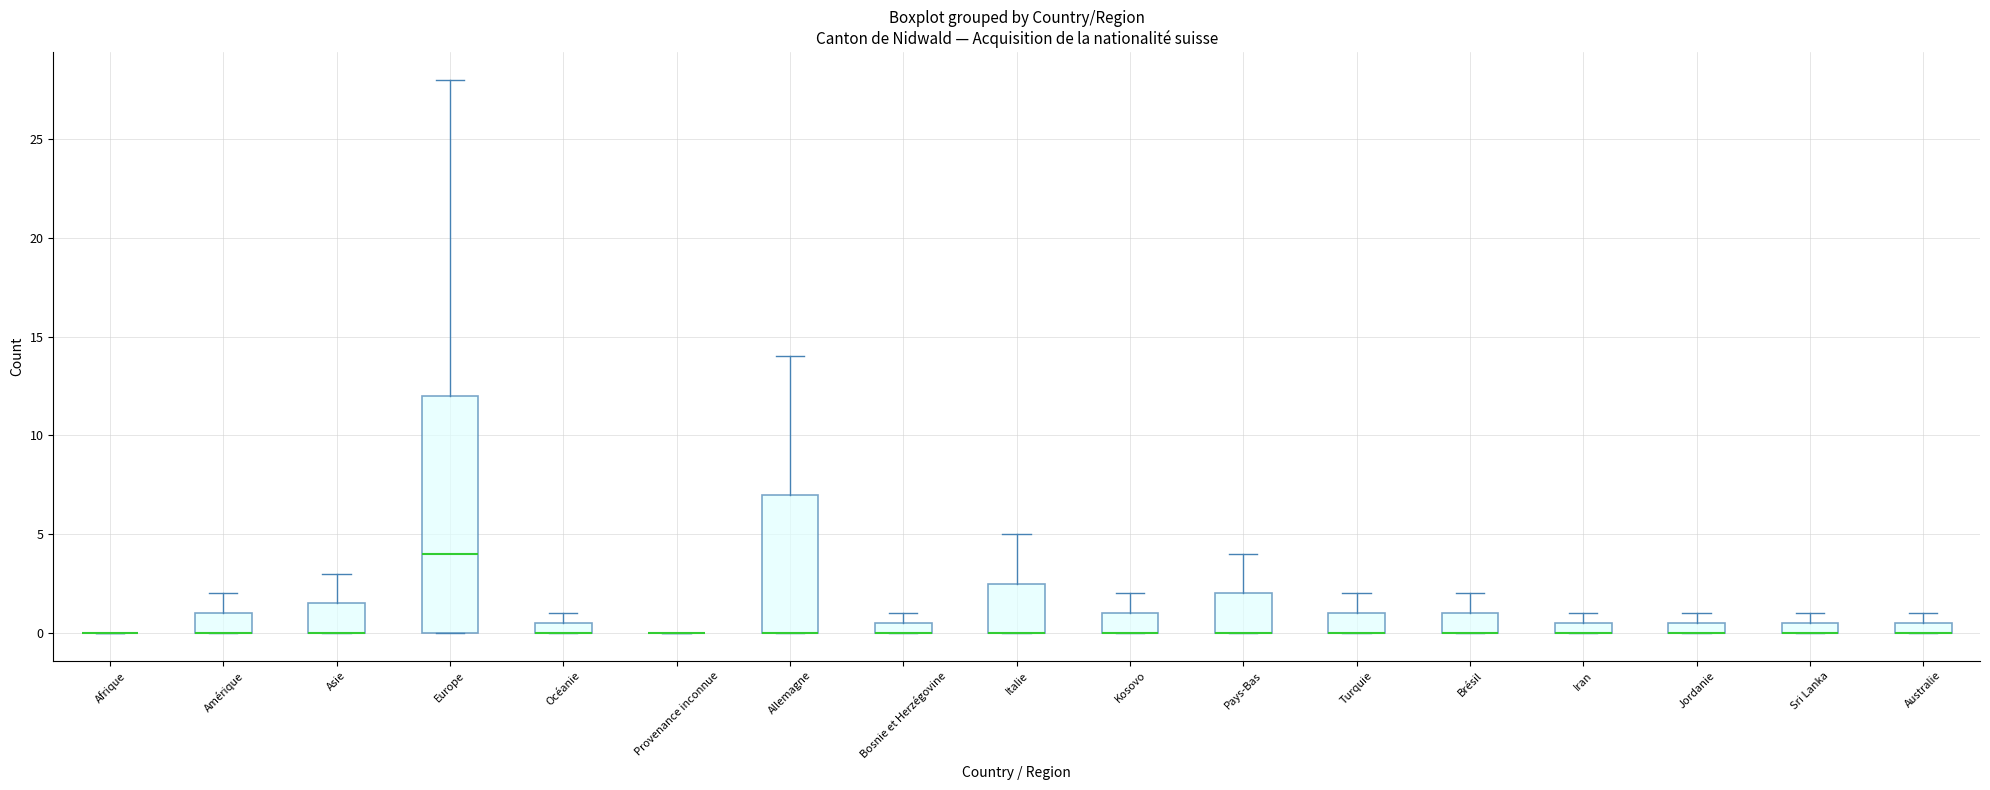

Comparing the boxes themselves (not the whiskers), which one is the tallest?

Europe